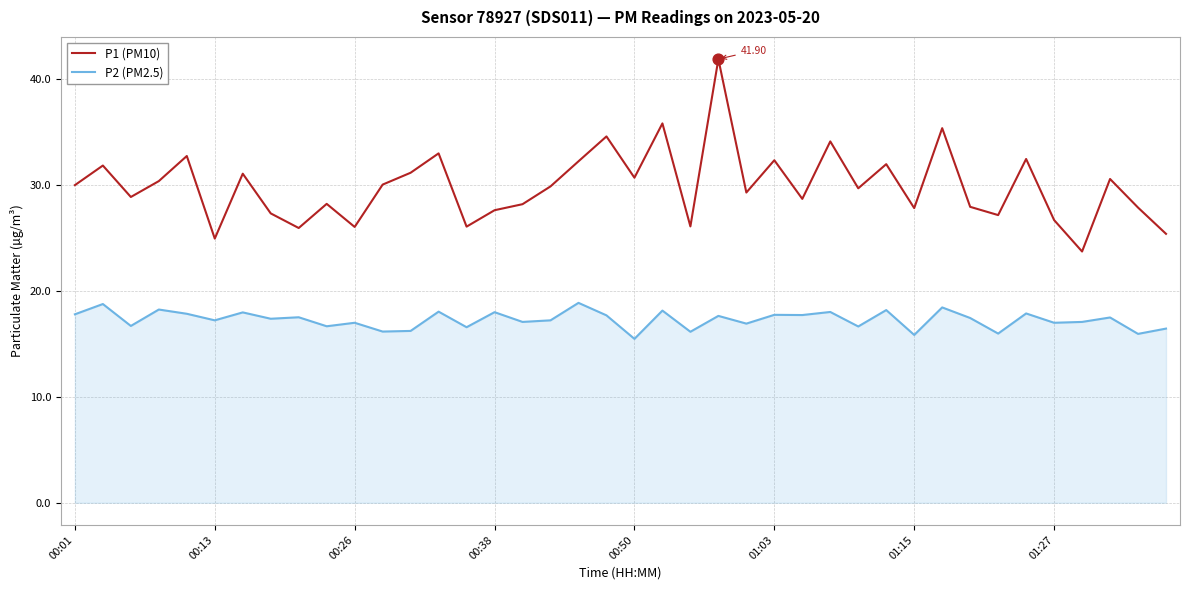

Which series has the largest total across all categories?

P1 (PM10)